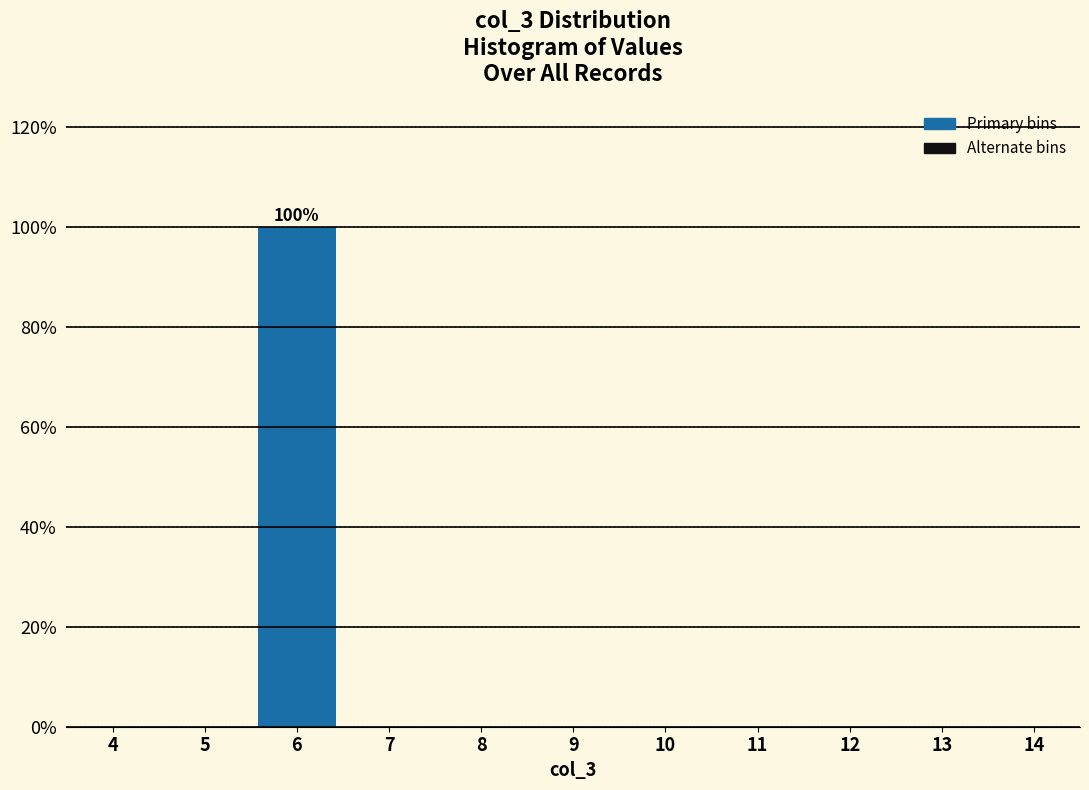

Reading right to left, list all the values displayed in this chart.

14=0	13=0	12=0	11=0	10=0	9=0	8=0	7=0	6=100	5=0	4=0